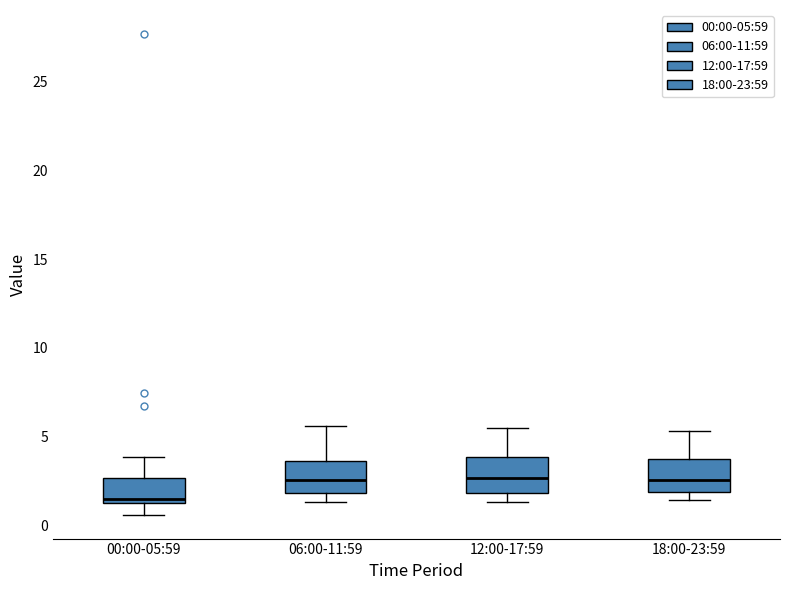

Reading left to right, transcribe this box plot: for each box, give where its median line is, the range the box spans, and where its two whiskers end, as read against the y-axis. The values are not printed on the chart, so give them approximately, as read against the axis.

00:00-05:59: median 1.5 (just above the box's lower edge), box 1.5 to 2.5, whiskers 0.5 to 4.0
06:00-11:59: median 2.5, box 2.0 to 3.5, whiskers 1.5 to 5.5
12:00-17:59: median 2.5, box 2.0 to 4.0, whiskers 1.5 to 5.5
18:00-23:59: median 2.5, box 2.0 to 3.5, whiskers 1.5 to 5.5